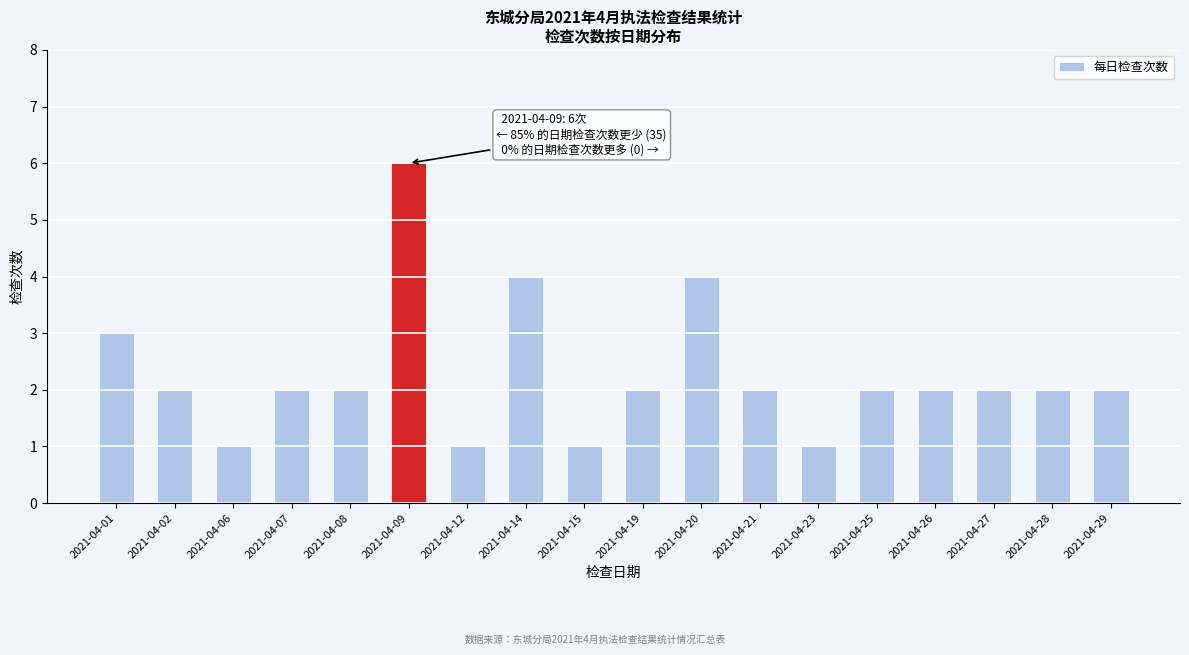

Reading left to right, extract all data points from this chart.

3	2	1	2	2	6	1	4	1	2	4	2	1	2	2	2	2	2